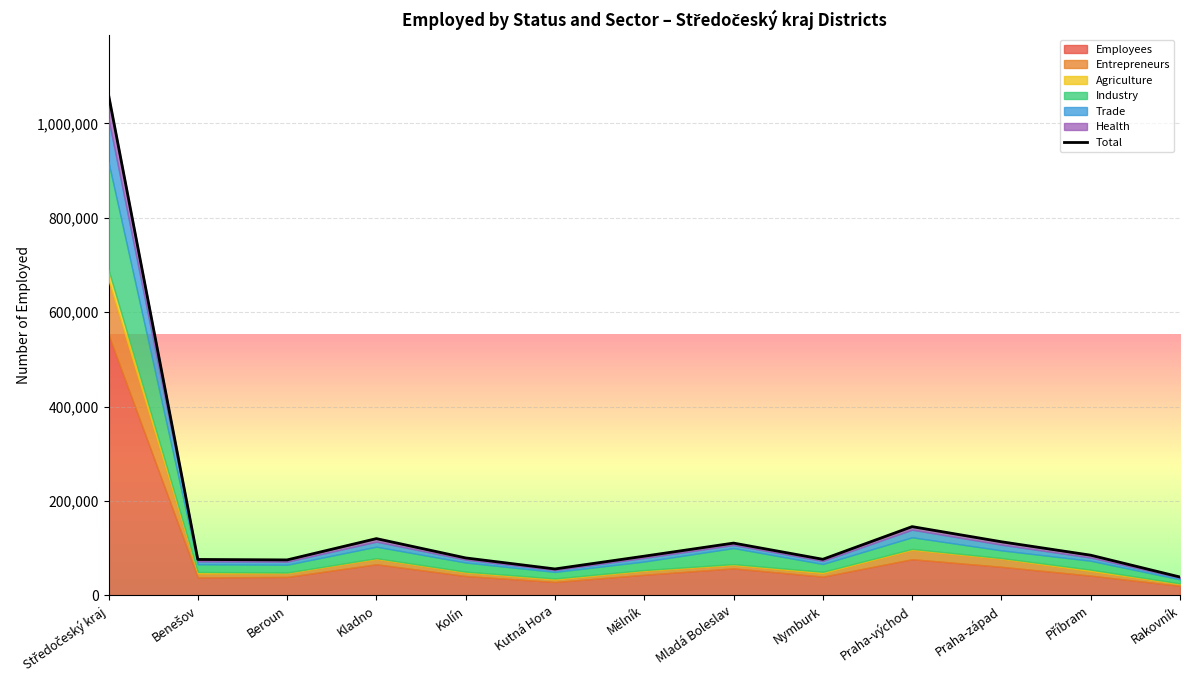

Between Kladno and Příbram, which is larger?

Kladno